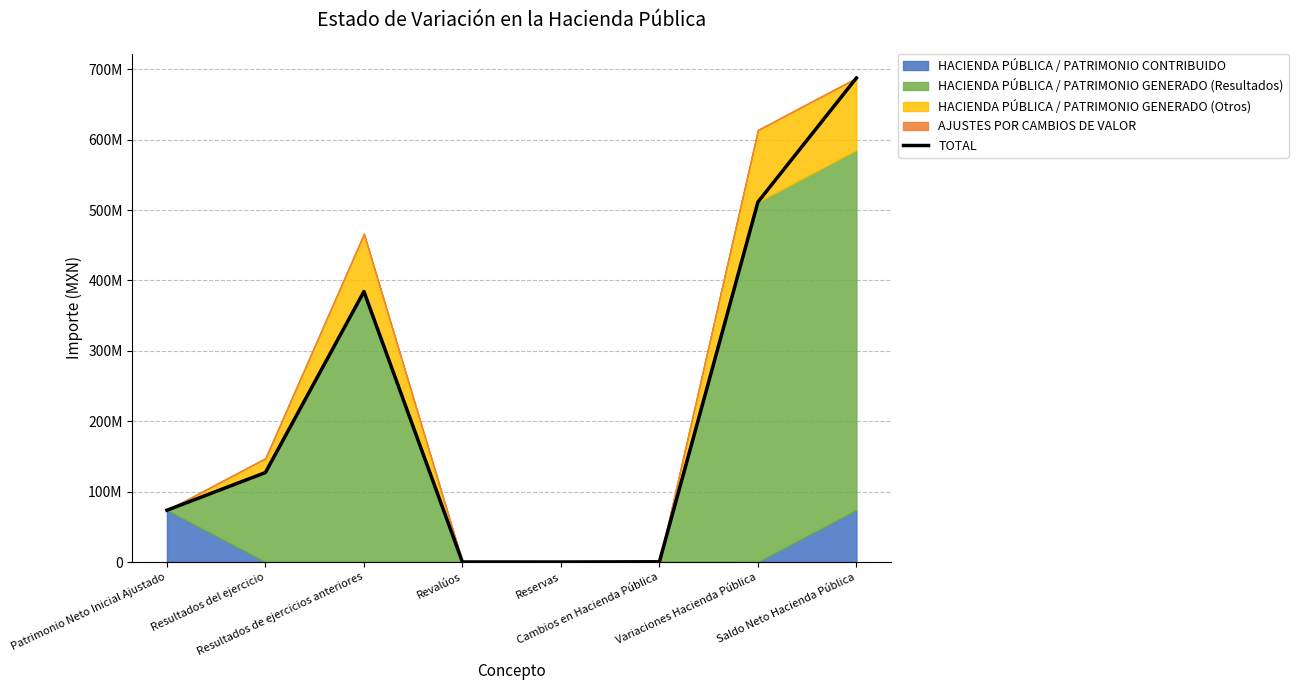

Which label corresponds to the largest value in the chart?

Saldo Neto Hacienda Pública